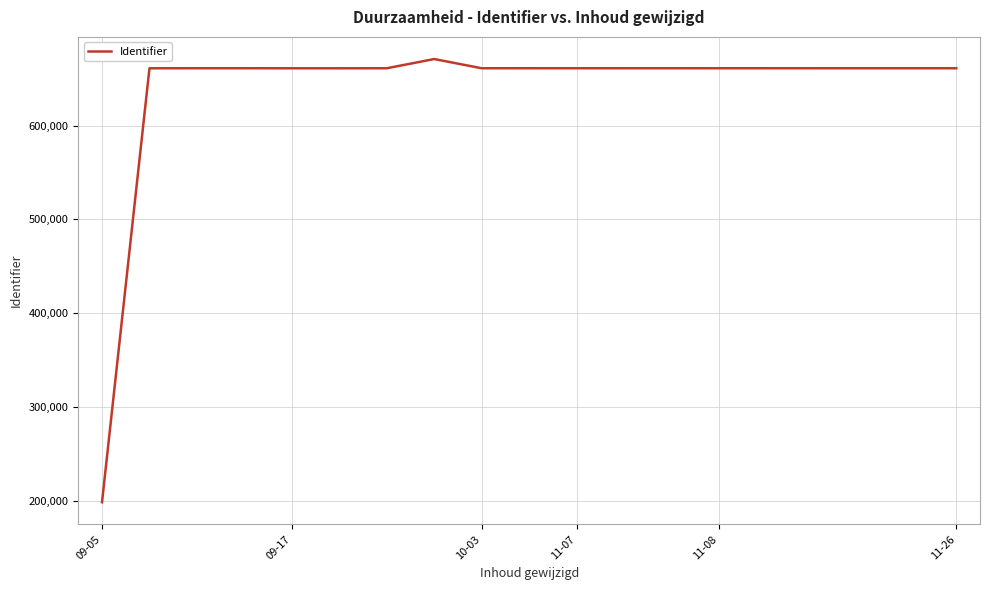

What is the maximum value shown in the chart?

670990